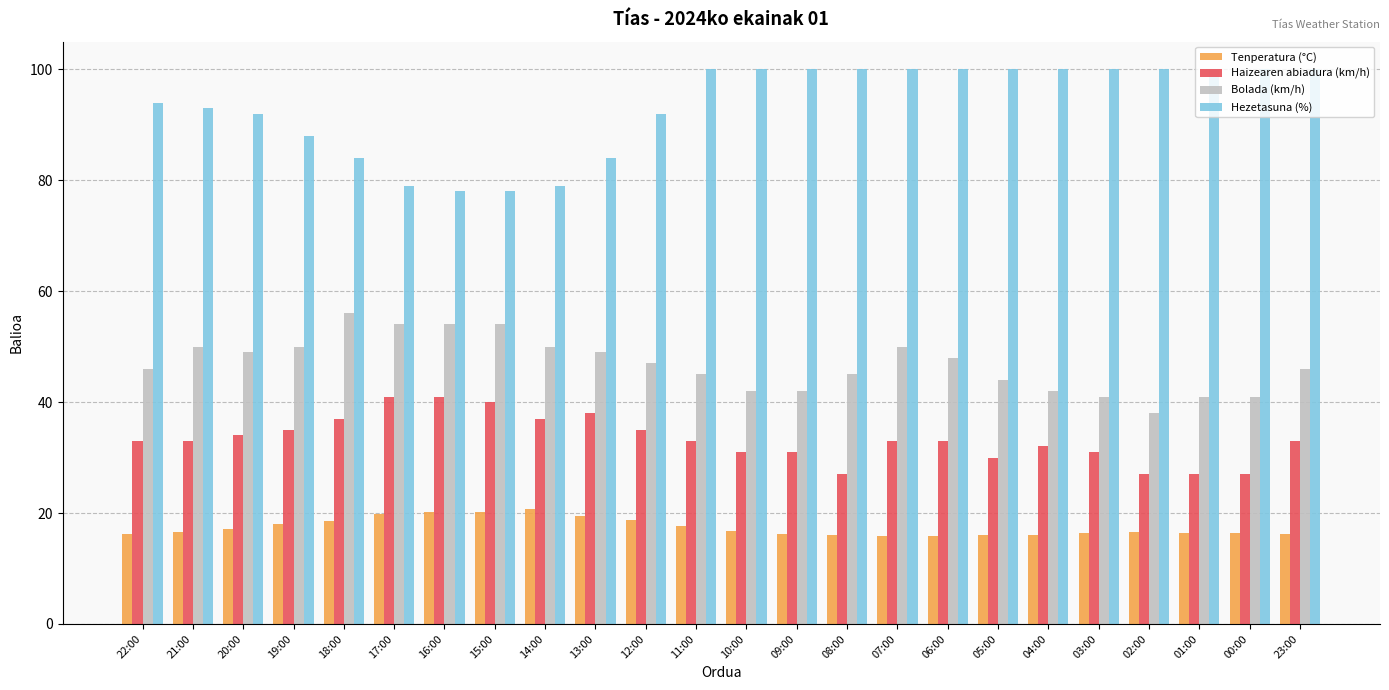

What is the total value across all series at 19:00?

191.0